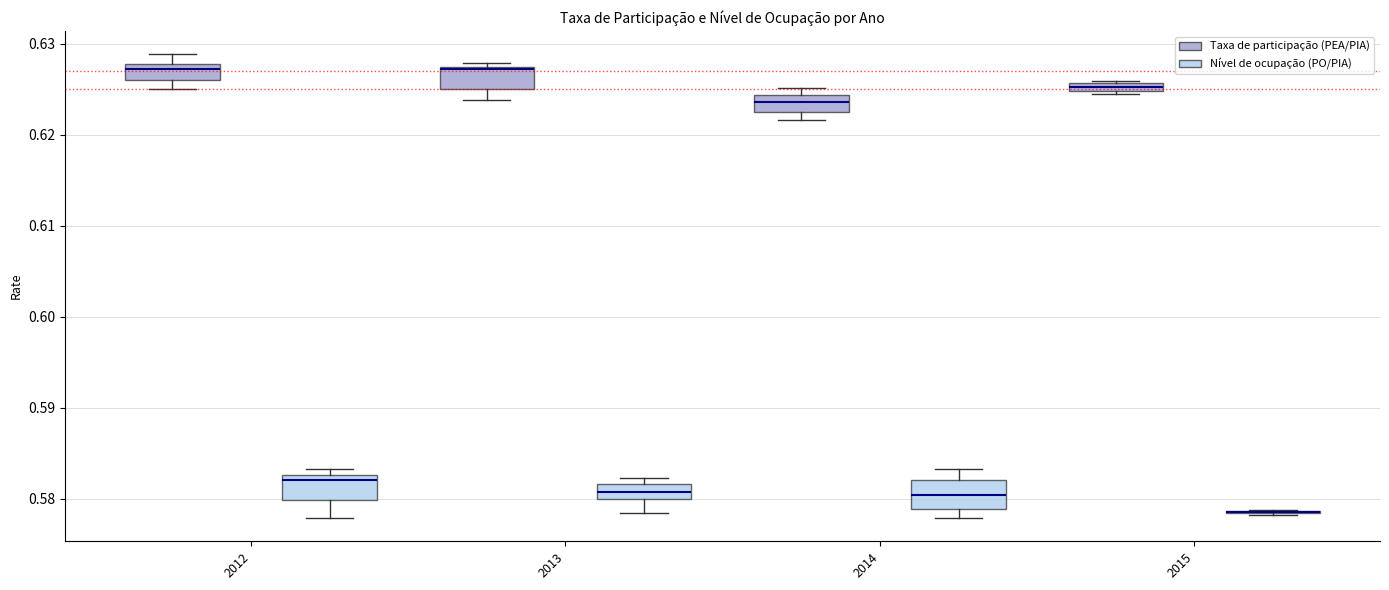

Where is the lower edge of the box for 2015 (Taxa de participação (PEA/PIA)) on the y-axis? The values are not printed on the chart, so give them approximately, as read against the axis.

0.625